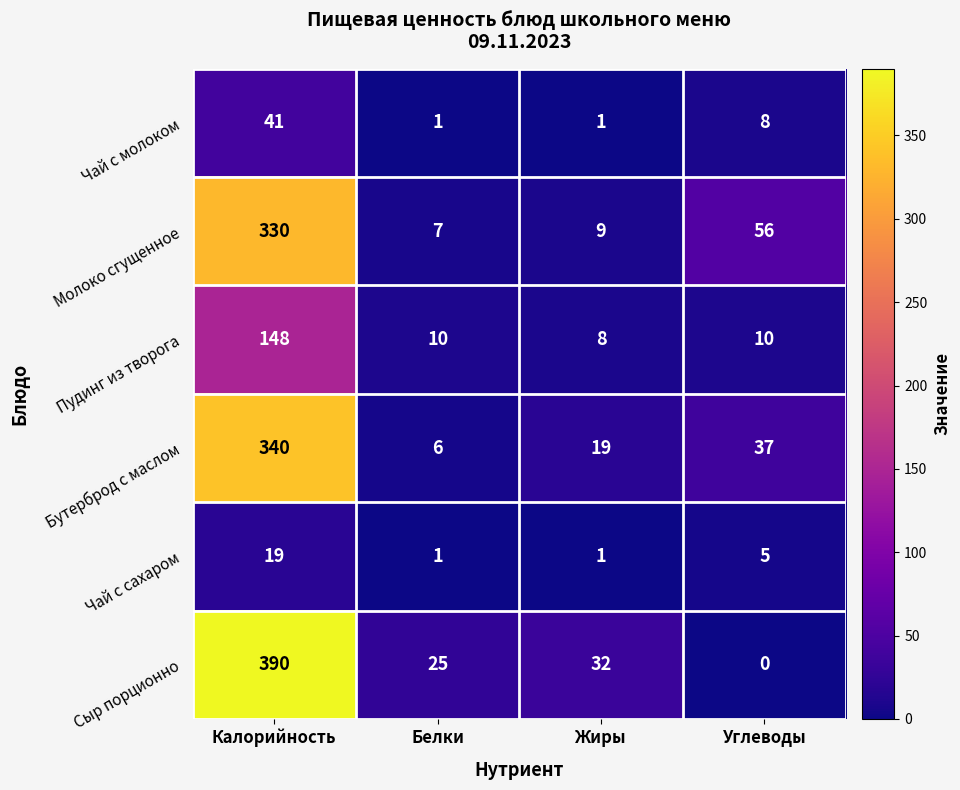

What is the difference between the second highest and minimum values in the Чай с молоком series?

7